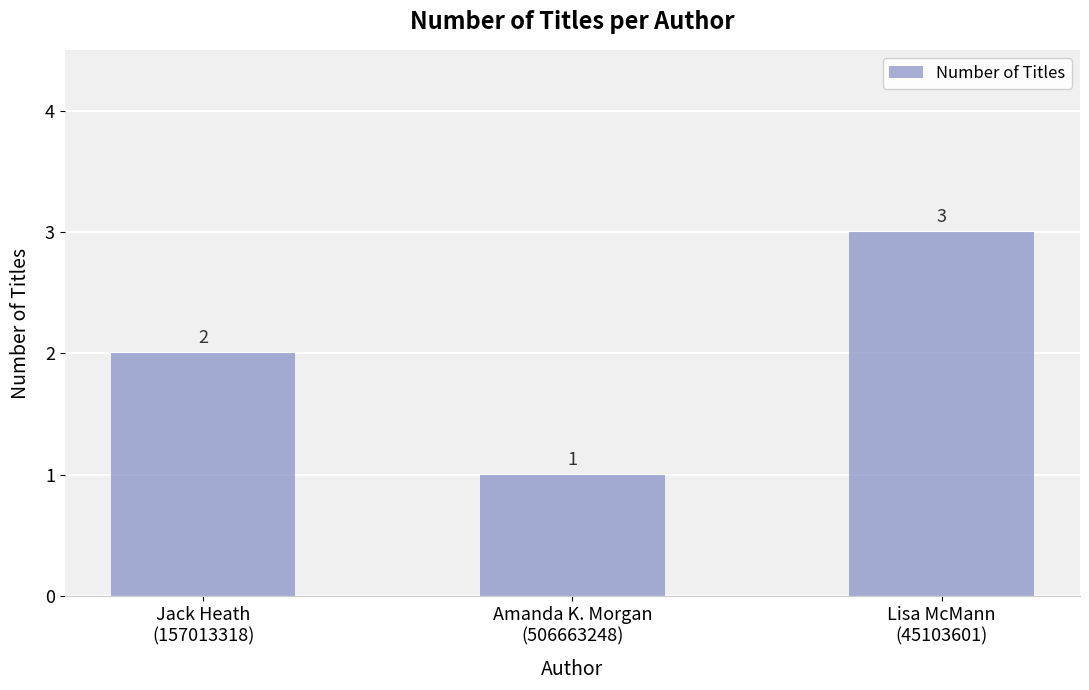

Approximately how many times larger is the value at Amanda K. Morgan
(506663248) compared to Jack Heath
(157013318)?

0.5